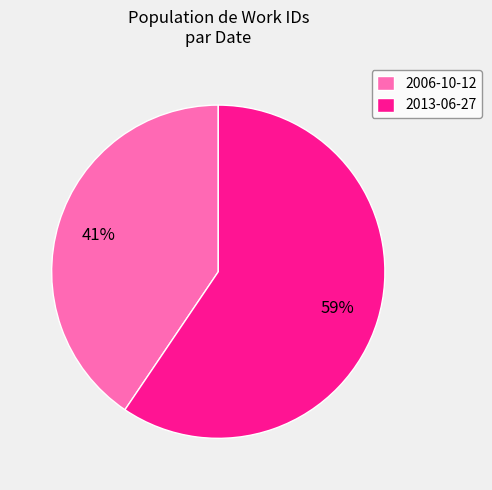

Rank the categories by value from lowest to highest.

2006-10-12, 2013-06-27